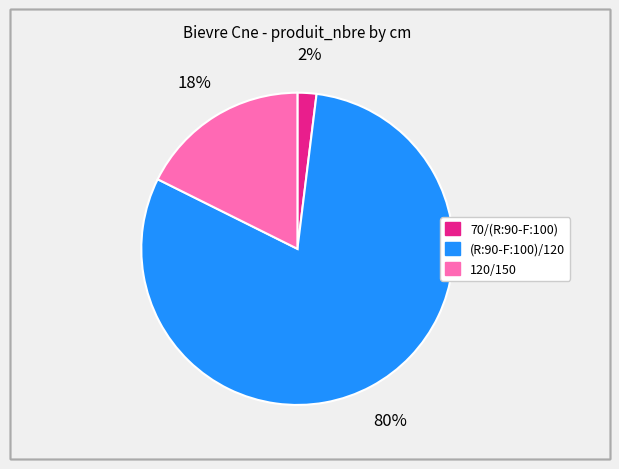

To the nearest percent, what is the difference between the largest and smallest slice percentages?

78%